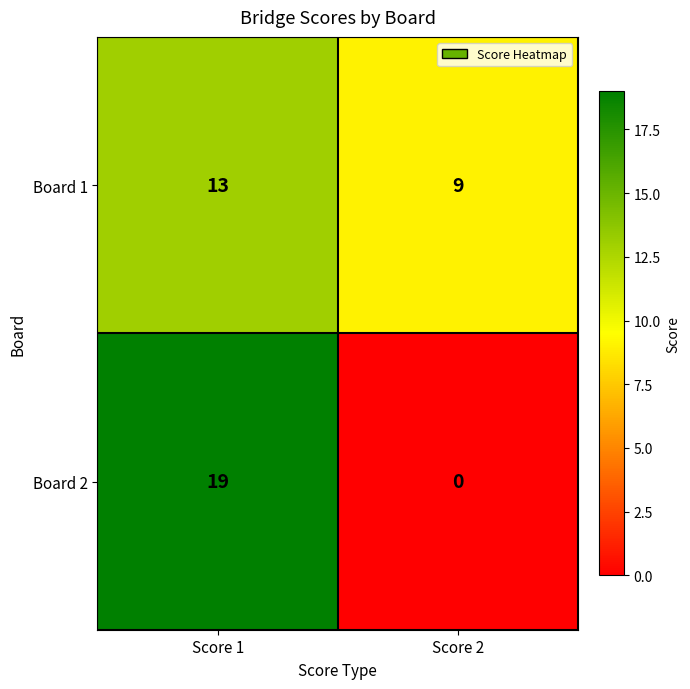

True or false: Board 1 has a value of 9 at Score 2.

True